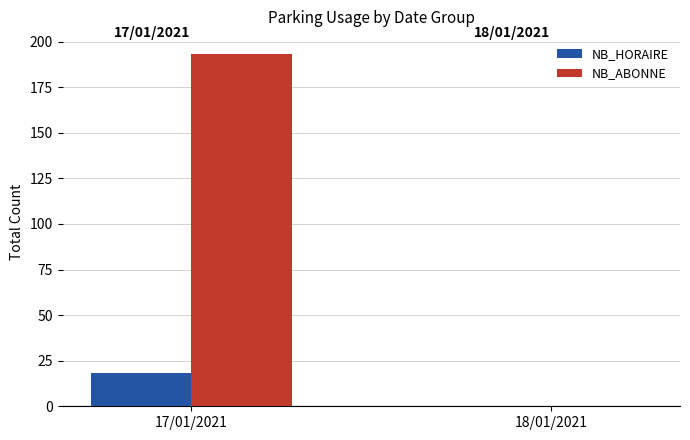

How many positive values does the NB_ABONNE series have?

1